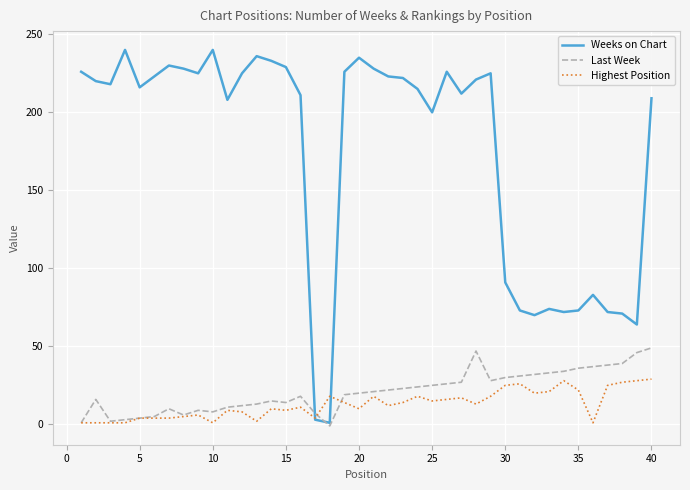

How many lines are shown in the chart?

3